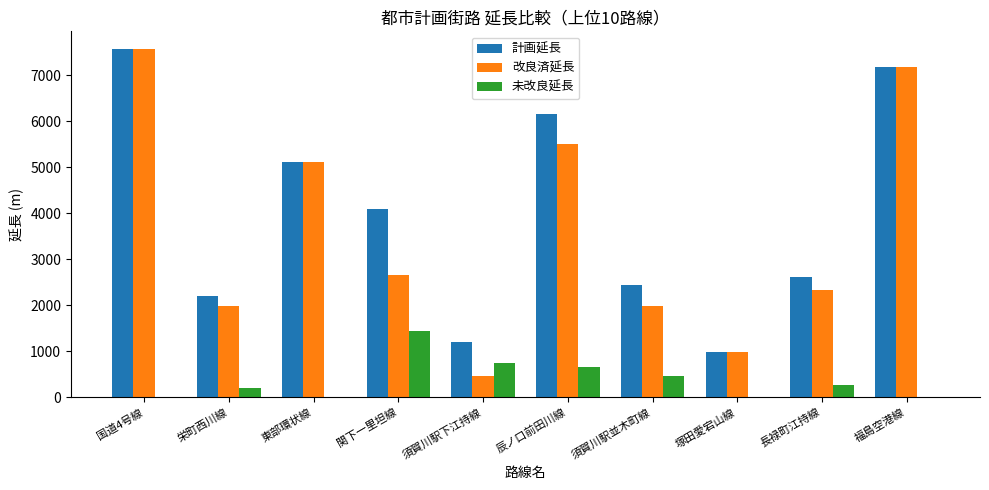

The value of 未改良延長 at 栄町西川線 is 210. True or false?

True